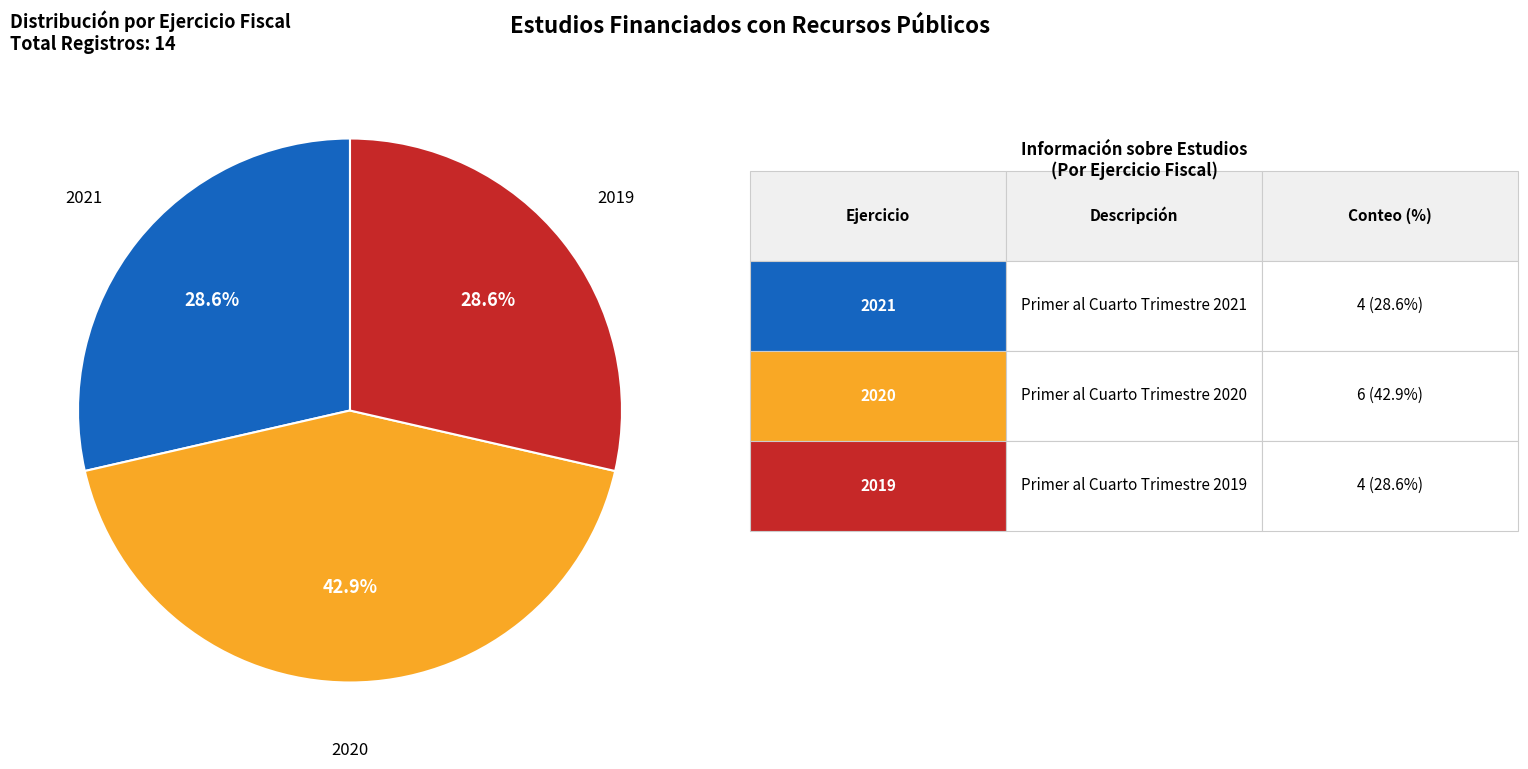

Combined, do 2021 and 2019 account for over 50%?

Yes